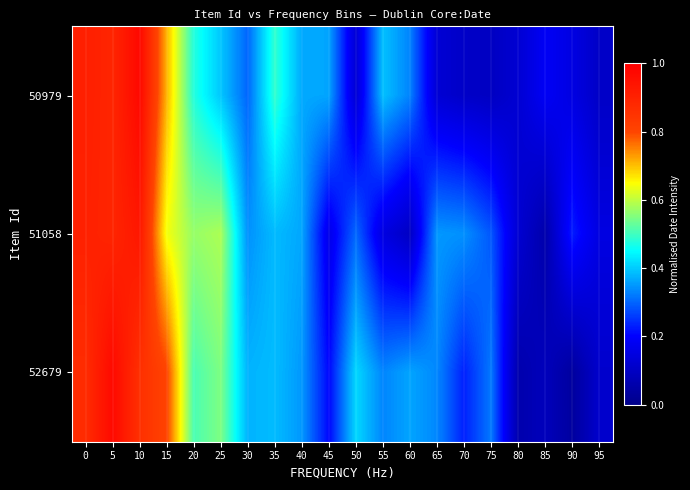

Reading right to left, what are all the values shown in this chart?

50979: 95=0.1	90=0.2	85=0.2	80=0.1	75=0.1	70=0.1	65=0.1	60=0.3	55=0.4	50=0.1	45=0.4	40=0.4	35=0.5	30=0.3	25=0.4	20=0.5	15=0.7	10=1.0	5=0.9	0=0.9
51058: 95=0.2	90=0.2	85=0.1	80=0.1	75=0.3	70=0.3	65=0.3	60=0.1	55=0.1	50=0.3	45=0.2	40=0.4	35=0.4	30=0.3	25=0.6	20=0.6	15=0.6	10=0.9	5=0.9	0=0.9
52679: 95=0.1	90=0.0	85=0.1	80=0.1	75=0.3	70=0.2	65=0.3	60=0.4	55=0.3	50=0.4	45=0.2	40=0.3	35=0.4	30=0.4	25=0.5	20=0.5	15=0.8	10=0.9	5=1.0	0=0.9